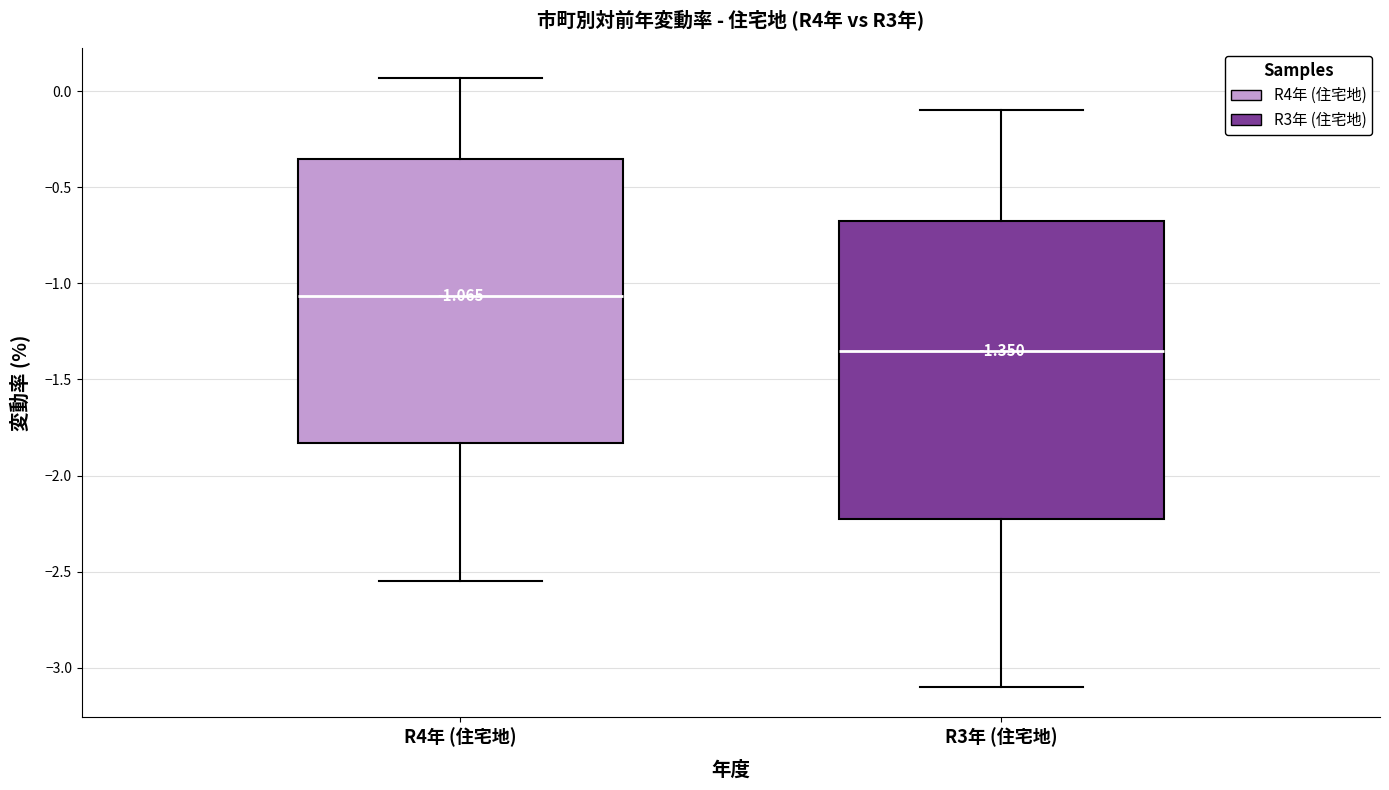

Which box's median line is the lowest?

R3年 (住宅地)